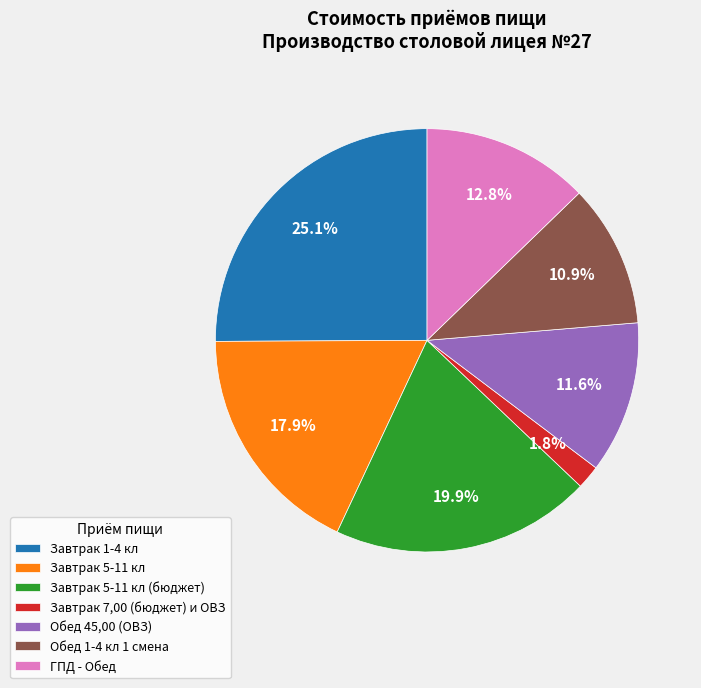

Rank the categories by value from lowest to highest.

Завтрак 7,00 (бюджет) и ОВЗ, Обед 1-4 кл 1 смена, Обед 45,00 (ОВЗ), ГПД - Обед, Завтрак 5-11 кл, Завтрак 5-11 кл (бюджет), Завтрак 1-4 кл